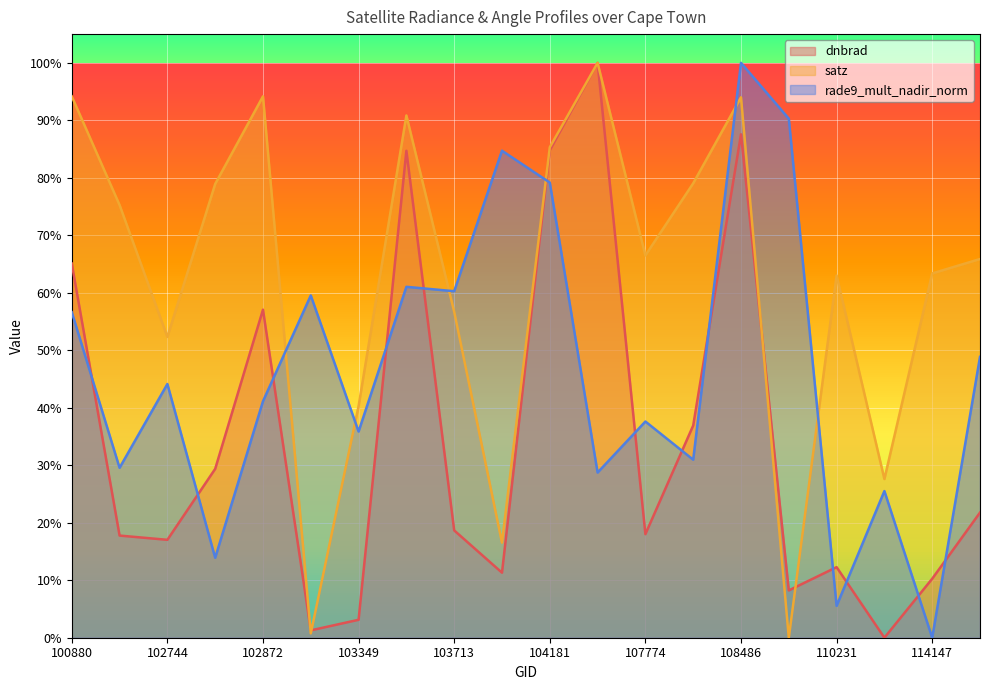

Rank the series by their average value, from lowest to highest.

dnbrad, rade9_mult_nadir_norm, satz